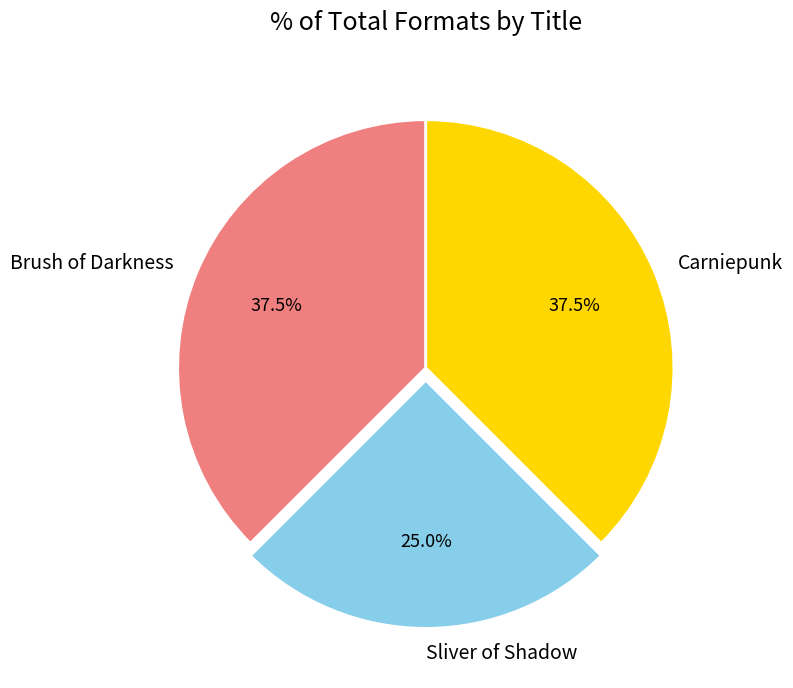

Approximately how many times larger is the value at Carniepunk compared to Brush of Darkness?

1.0